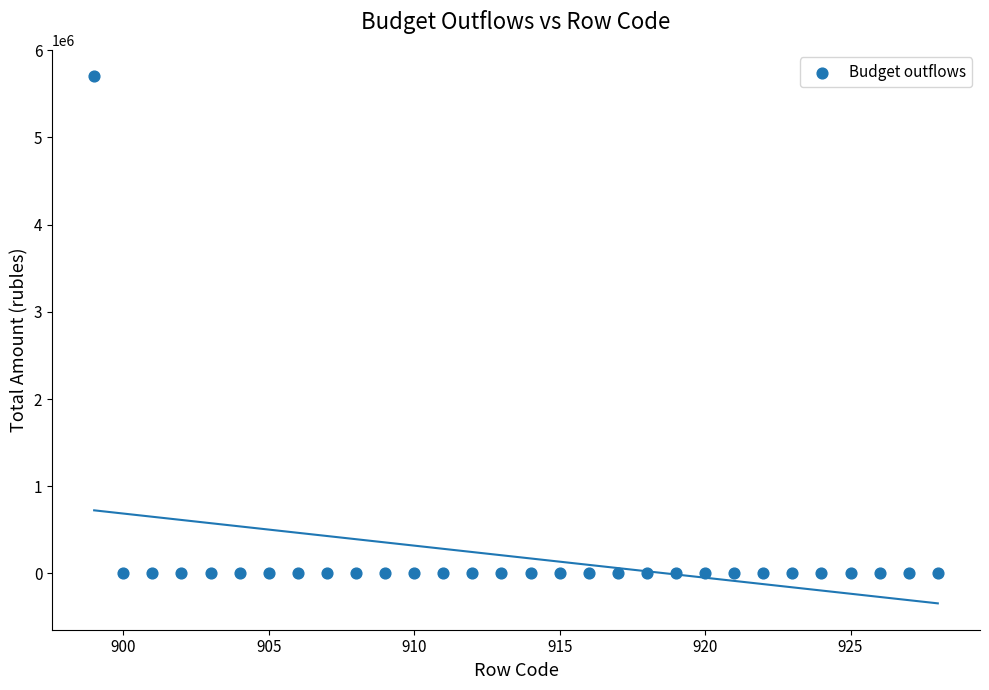

What is the range of Y values (max minus min)?

5703041.3